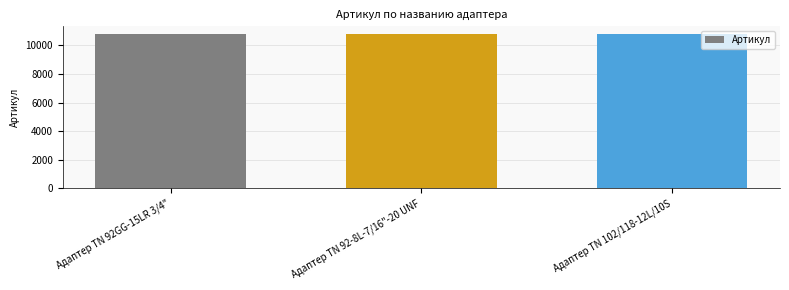

What is the label of the 2nd bar from the left?

Адаптер TN 92-8L-7/16"-20 UNF